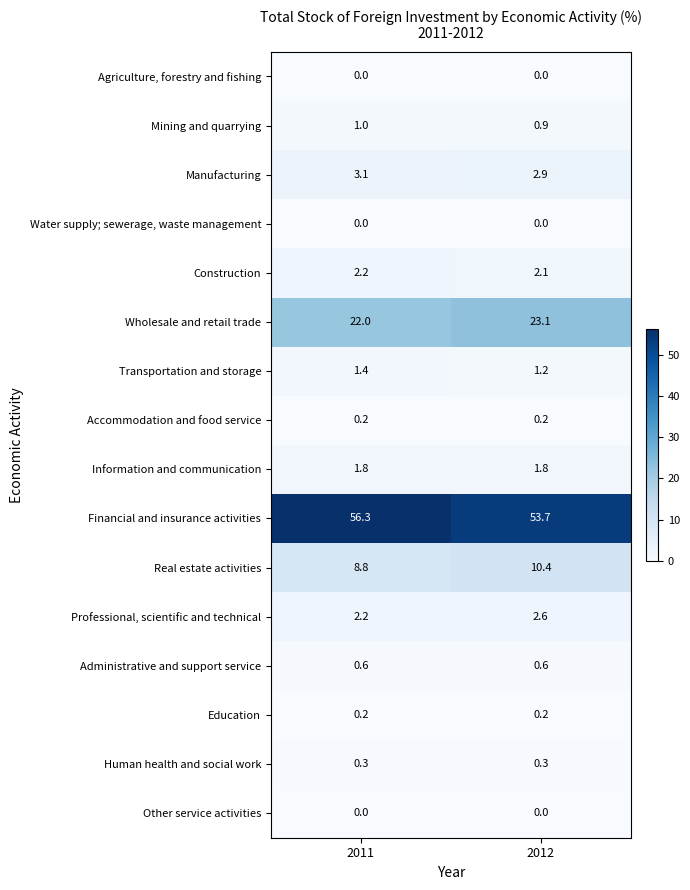

Count the number of data series in this chart.

16